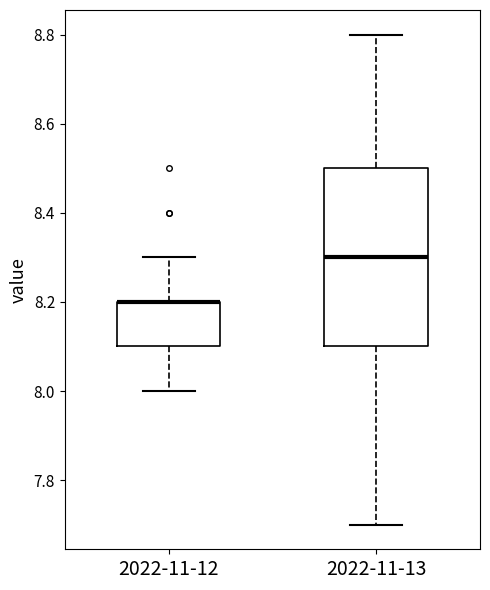

Comparing the boxes themselves (not the whiskers), which one is the tallest?

2022-11-13